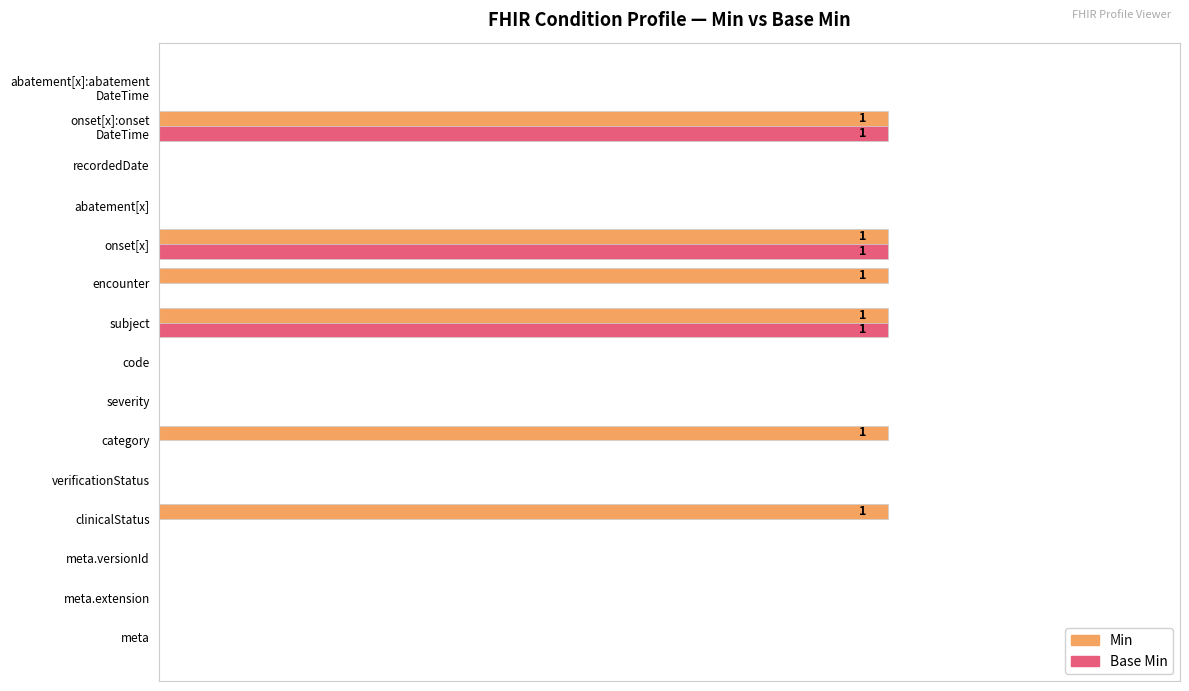

What are all the series names shown in the legend?

Min, Base Min